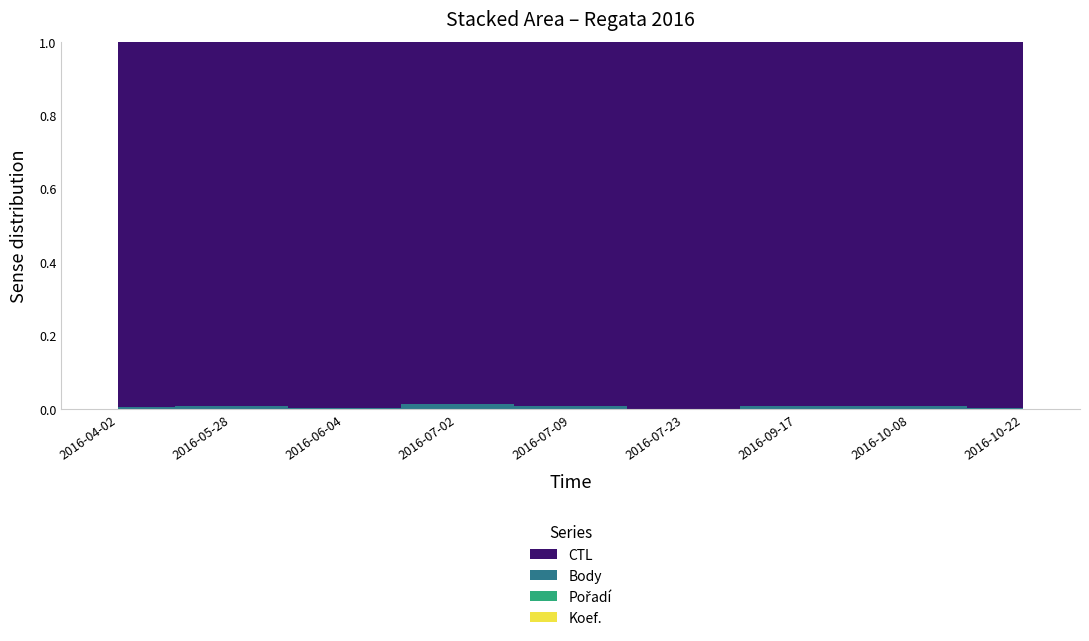

Reading left to right, what are all the values shown in this chart?

Koef.: 3	4	2	12	7	1	7	2	1
Pořadí: 12	8	22	35	26	13	28	2	7
Body: 678	1376	380	1908	1242	133	1113	1290	297
CTL: 161401	161509	161107	161324	161325	161326	162163	161405	161415